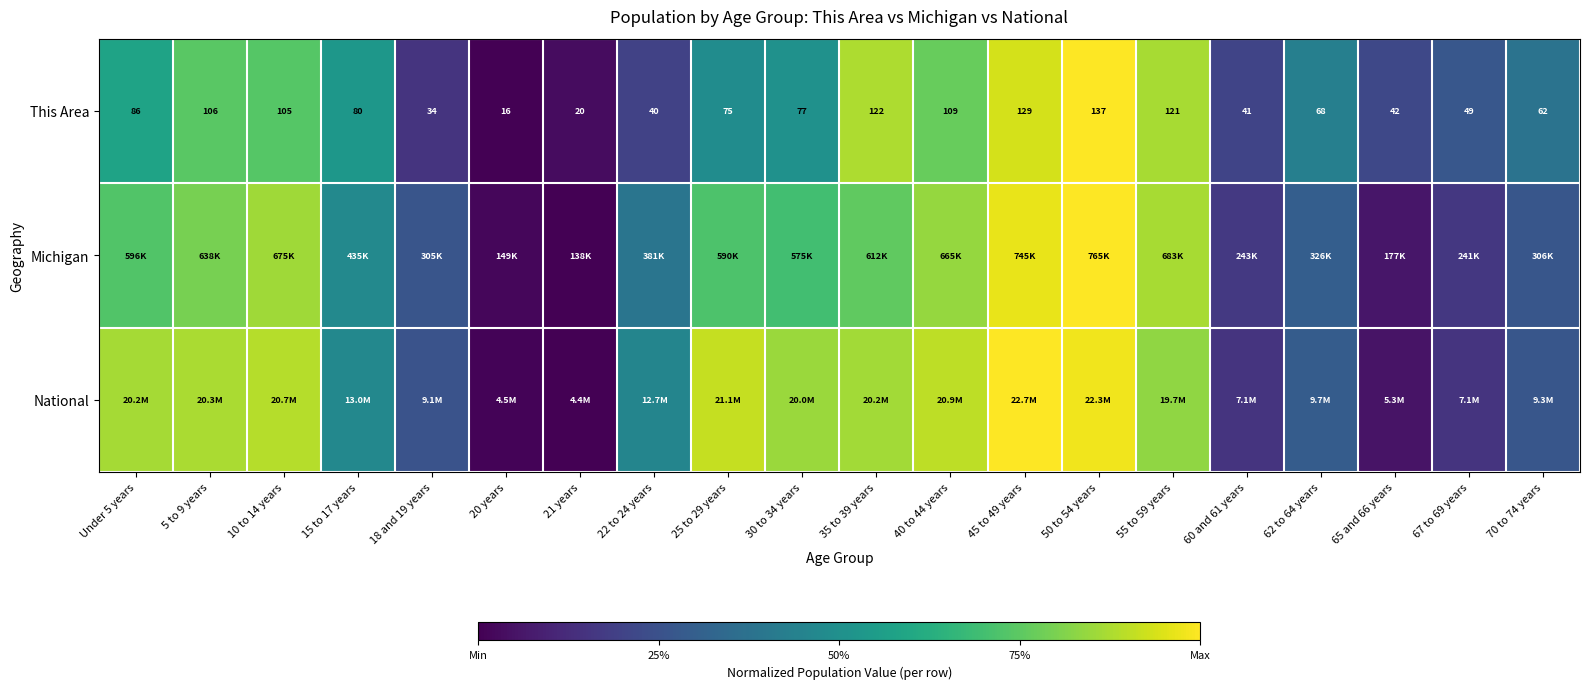

How many data points in This Area are less than 77?

10